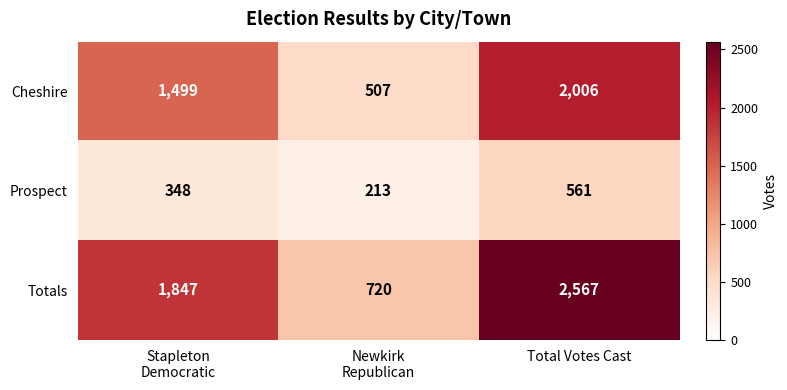

What is the difference between the highest and lowest values at Total Votes Cast?

2006